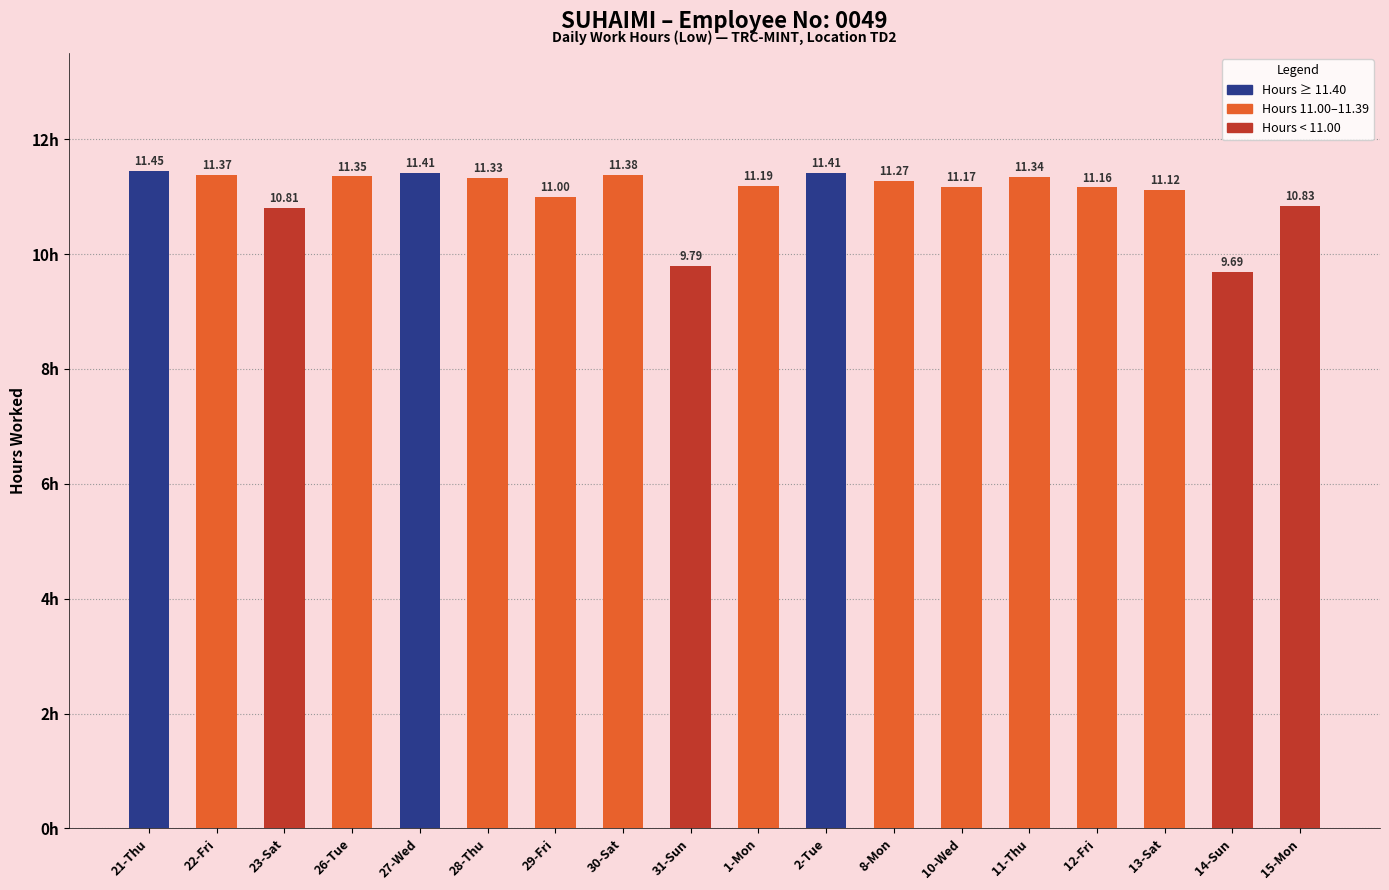

Are the bars grouped side by side (vs. stacked)?

No